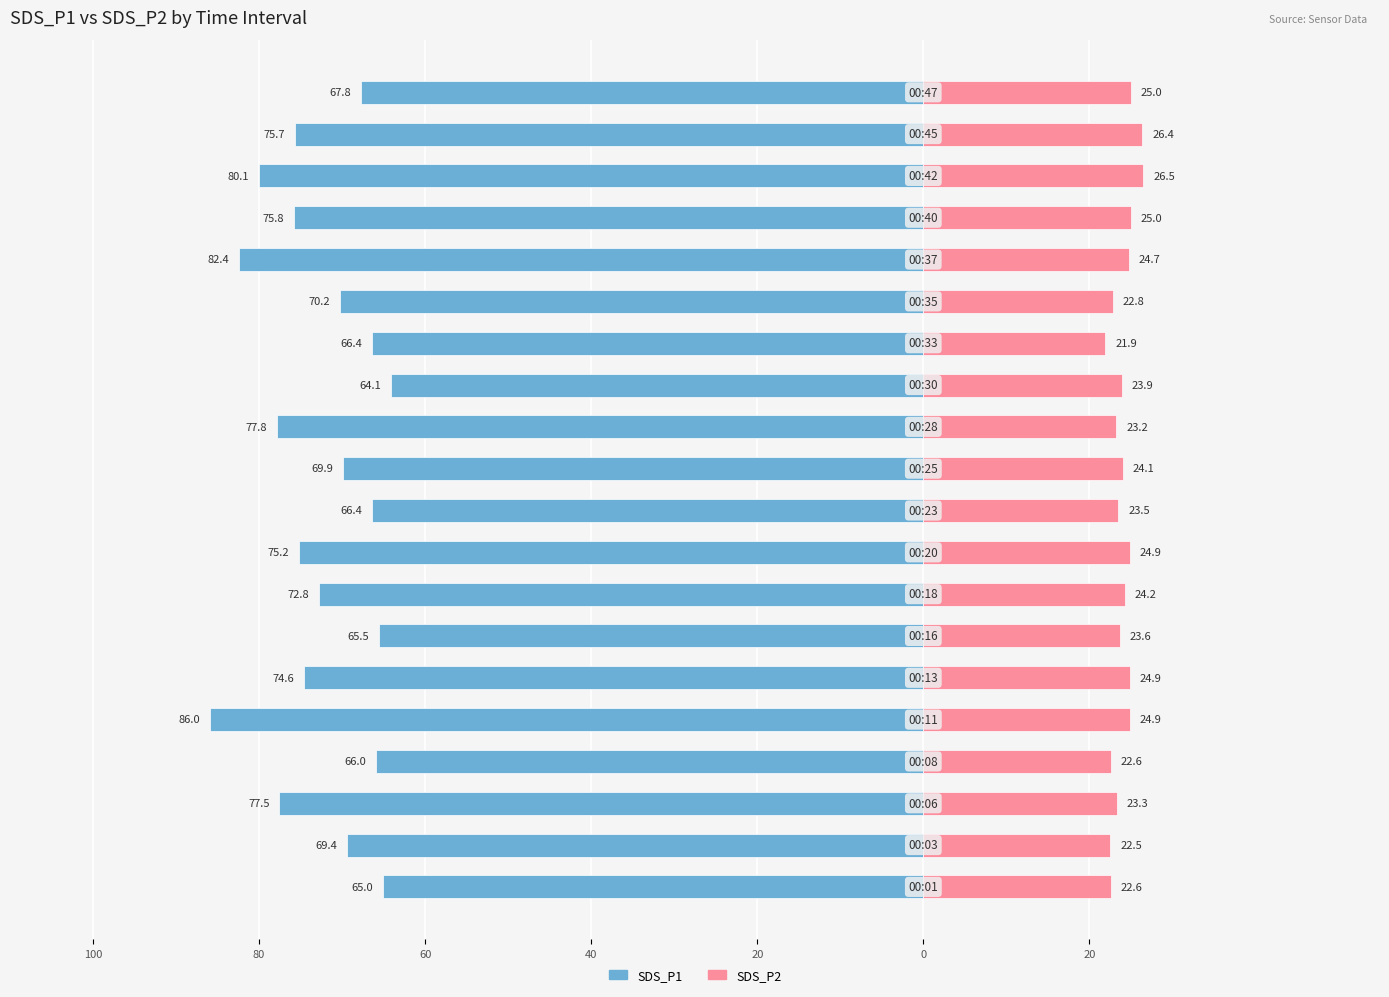

Reading left to right, transcribe all the data shown in this chart.

SDS_P1: -65.0	-69.4	-77.5	-66.0	-86.0	-74.6	-65.5	-72.8	-75.2	-66.4	-69.9	-77.8	-64.1	-66.4	-70.2	-82.4	-75.8	-80.1	-75.7	-67.8
SDS_P2: 22.6	22.5	23.3	22.6	24.9	24.9	23.6	24.2	24.9	23.5	24.1	23.2	23.9	21.9	22.8	24.7	25.0	26.5	26.4	25.0